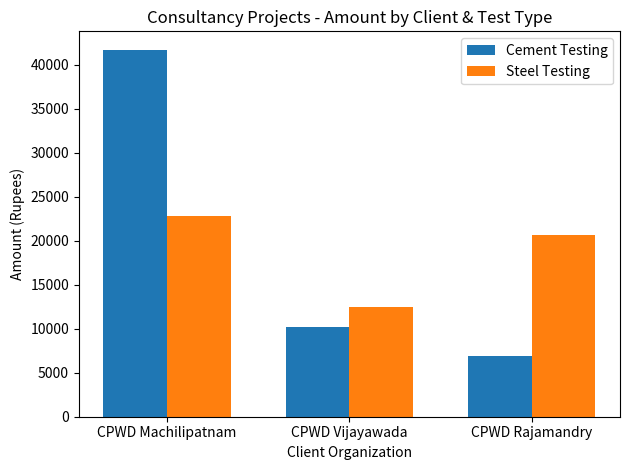

Is the value of Steel Testing at CPWD Machilipatnam greater than the value of Cement Testing at CPWD Vijayawada?

Yes